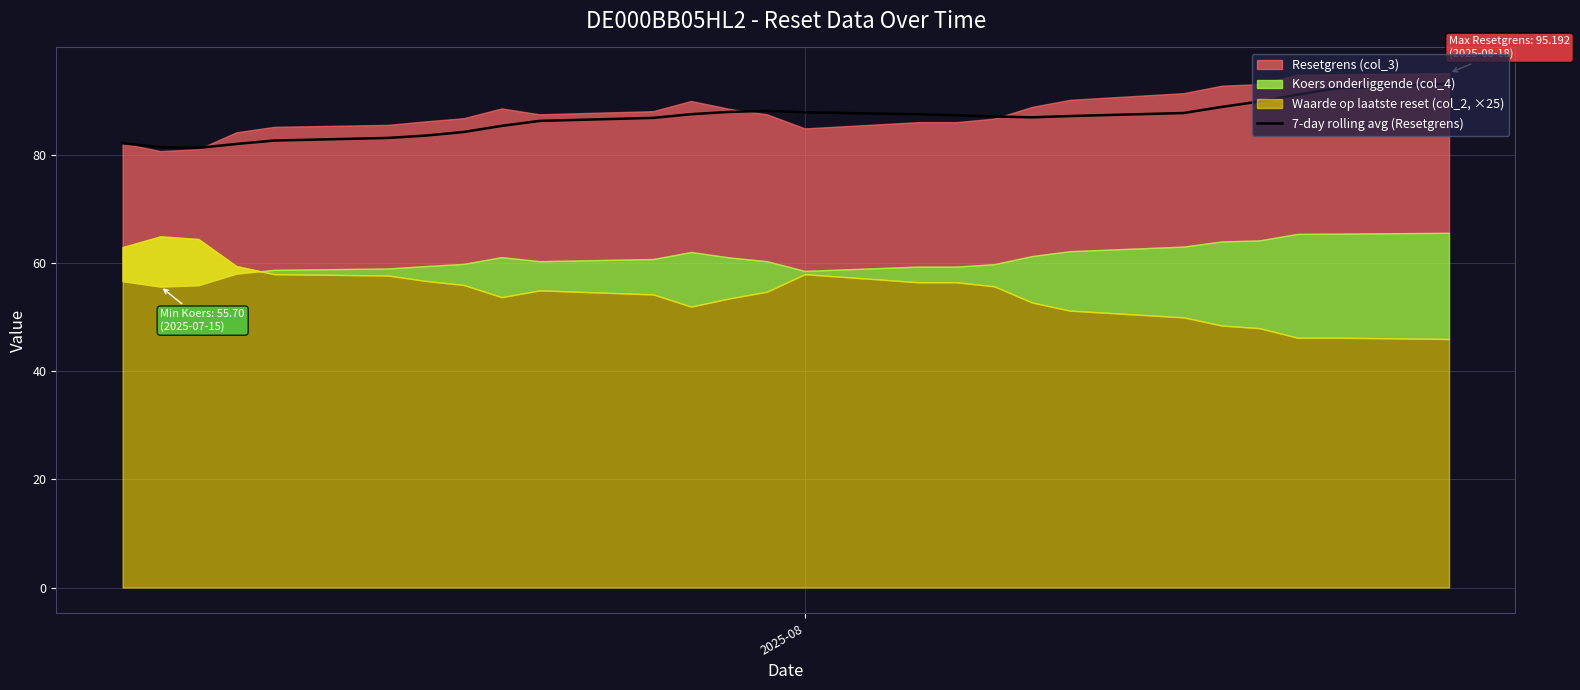

What is the highest value of the 7-day rolling avg (Resetgrens) series?

93.3